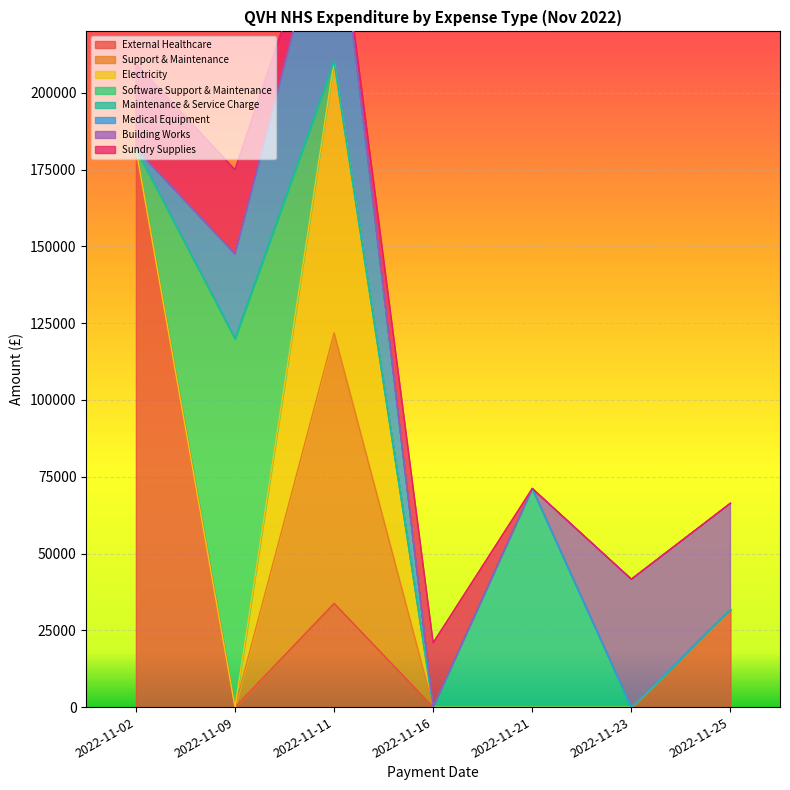

True or false: the data shows 41114.1 at 2022-11-02.

False